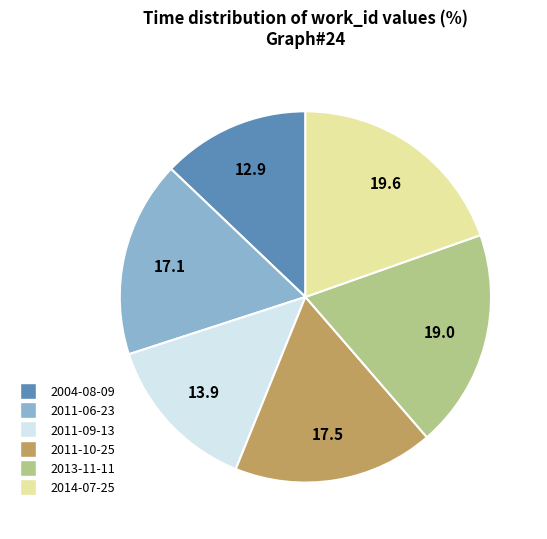

Which slice is the largest?

2014-07-25